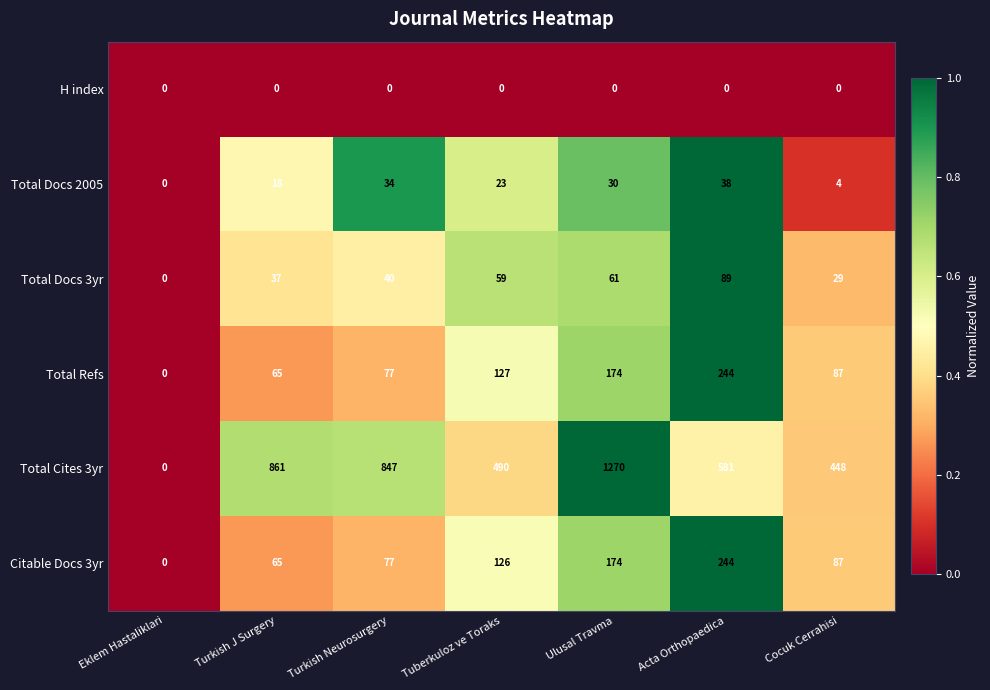

The value of Total Cites 3yr at Turkish J Surgery is 861. True or false?

True